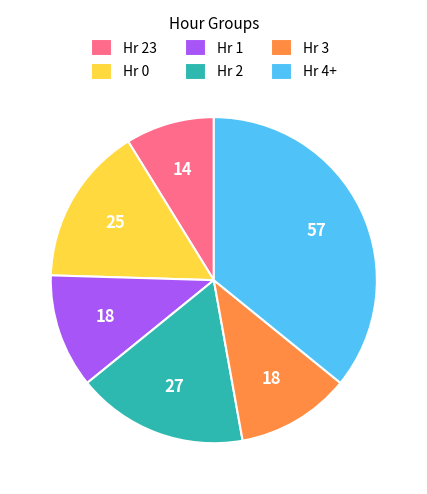

Count the number of slices in the pie.

6